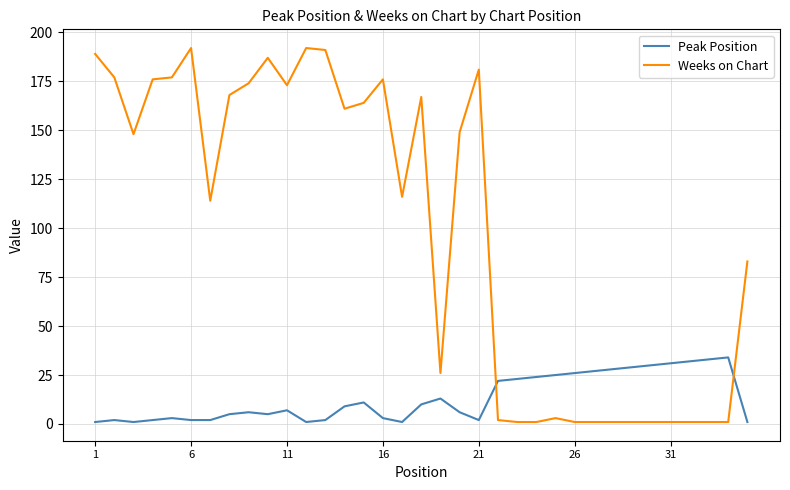

What is the difference between the maximum and minimum values in the Peak Position series?

33